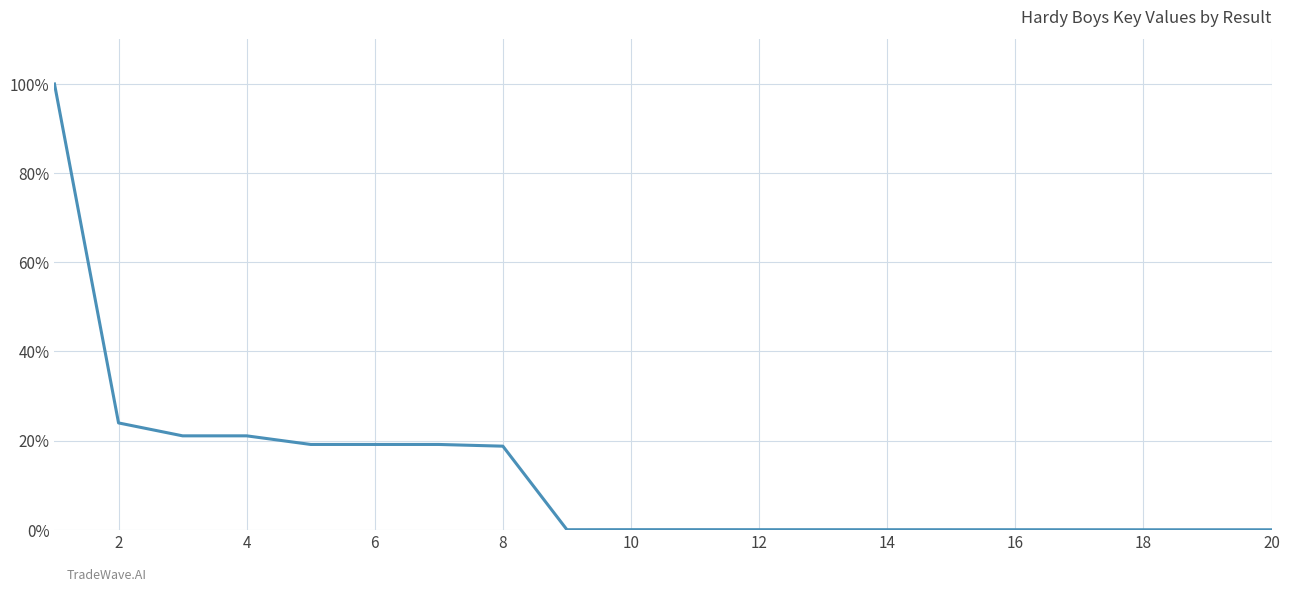

How many lines are shown in the chart?

1